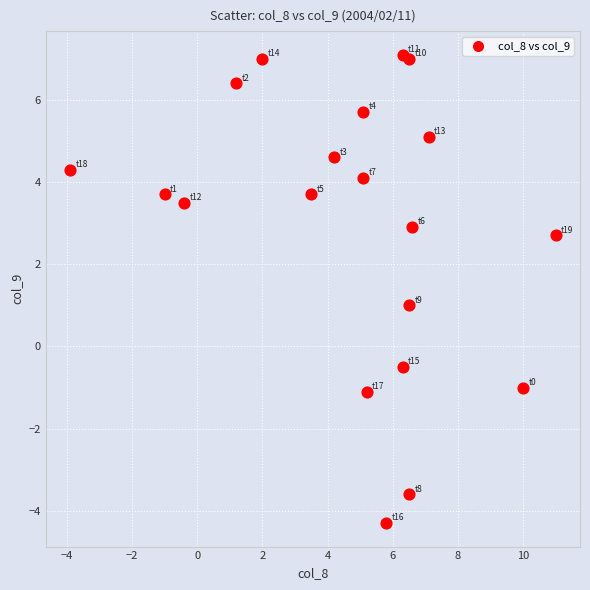

What is the range of X values (max minus min)?

14.9